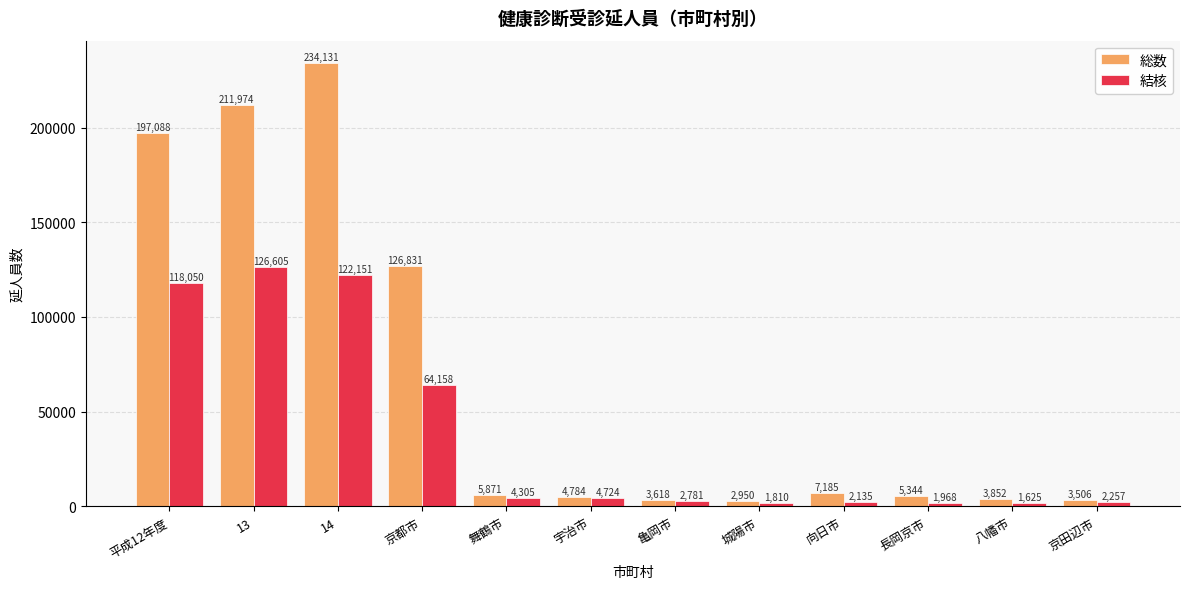

What is the sum of all 総数 values?

807134